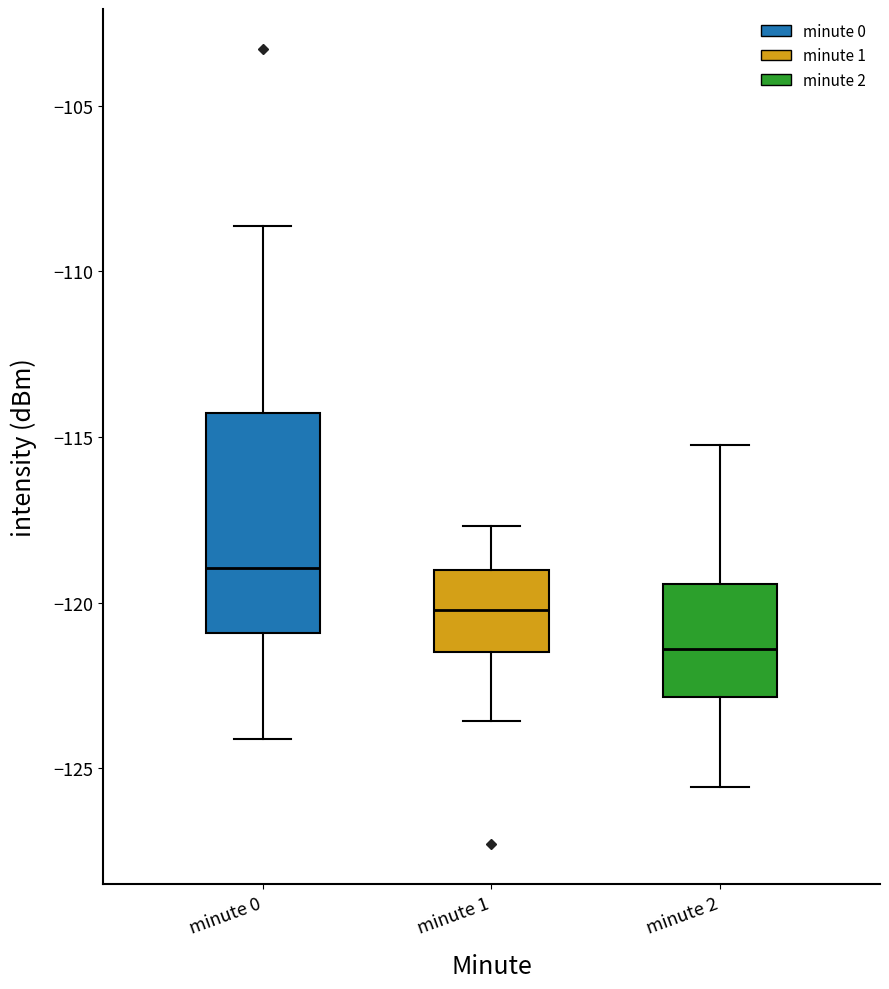

Comparing the boxes themselves (not the whiskers), which one is the tallest?

minute 0